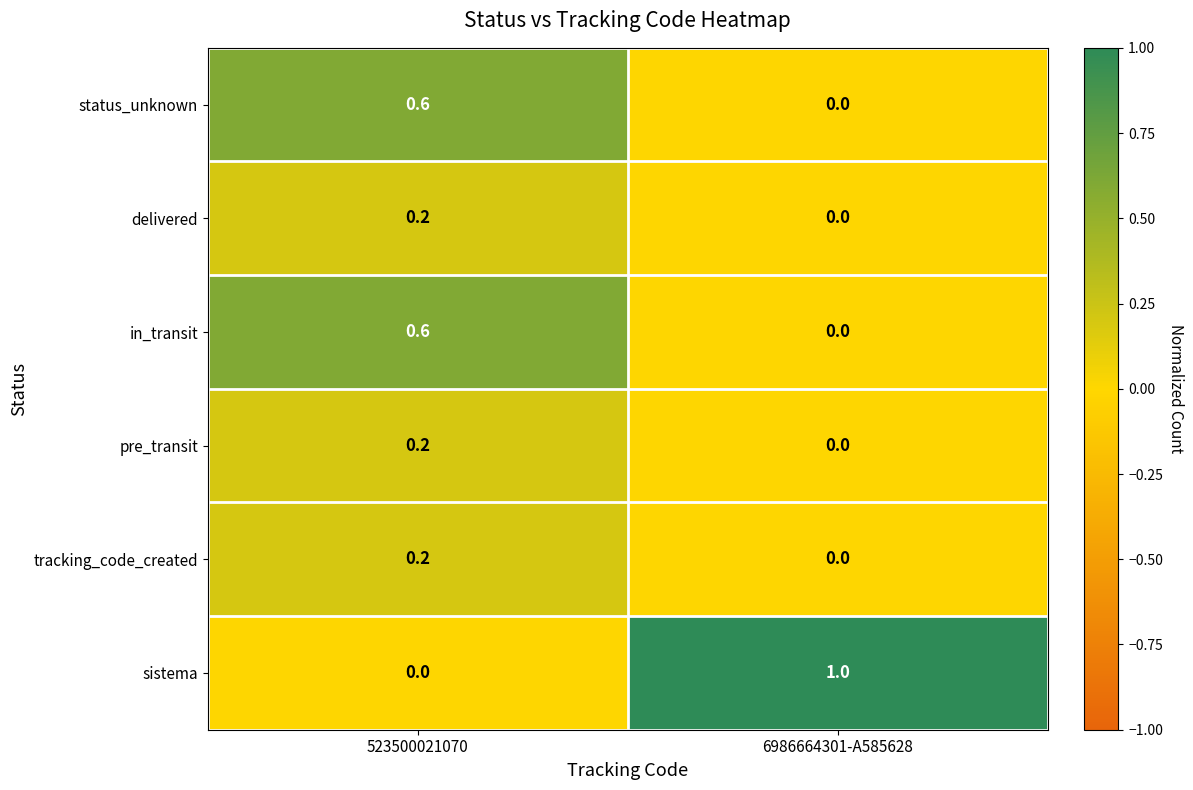

Is it true that sistema equals 1.0 at 6986664301-A585628?

True